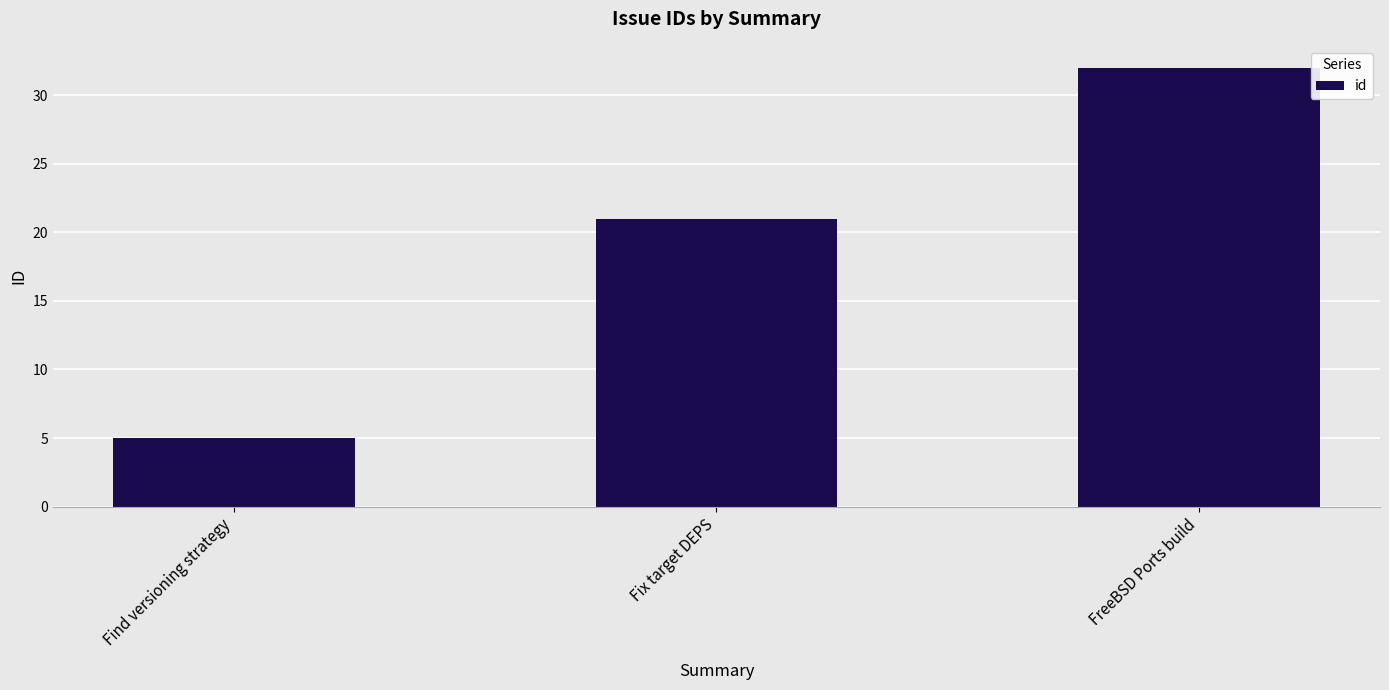

The chart shows a value of 7 at Find versioning strategy. True or false?

False